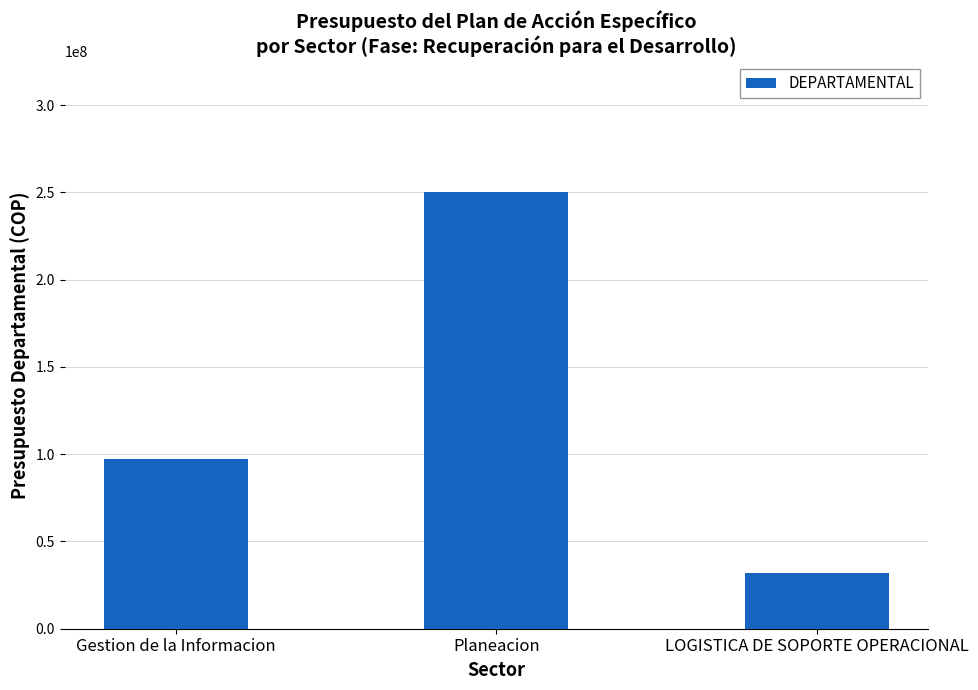

What is the smallest value displayed?

32000000